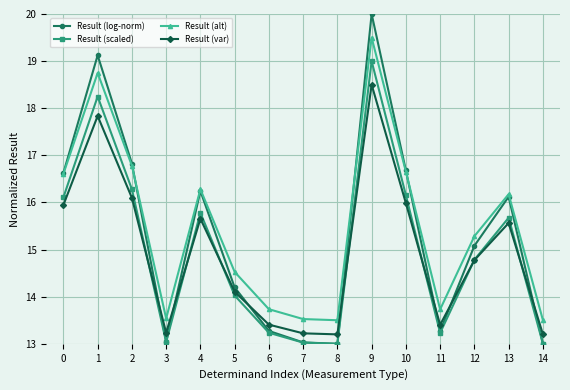

What is the minimum value for Result (var)?

13.2